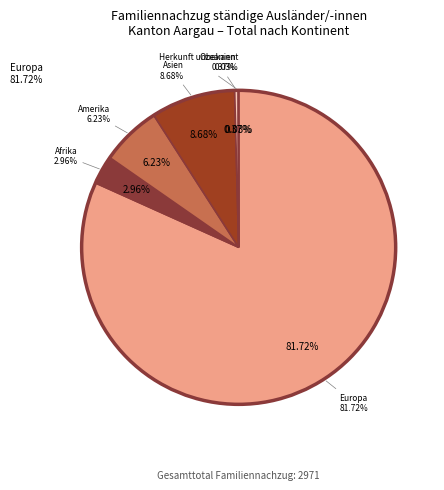

Count the number of slices in the pie.

6